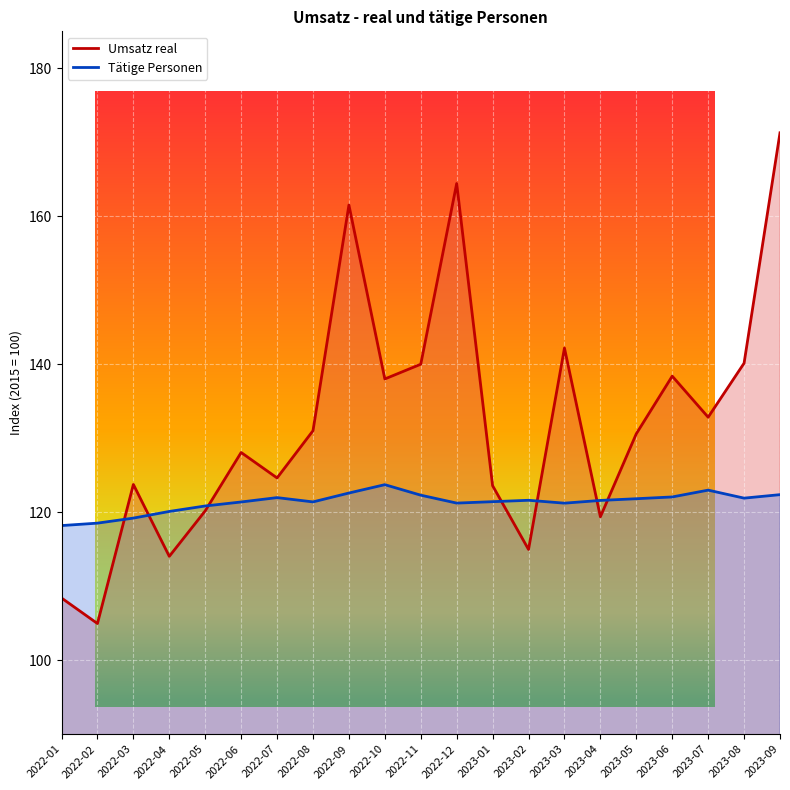

What value does the Tätige Personen series have at 2023-02?

121.6